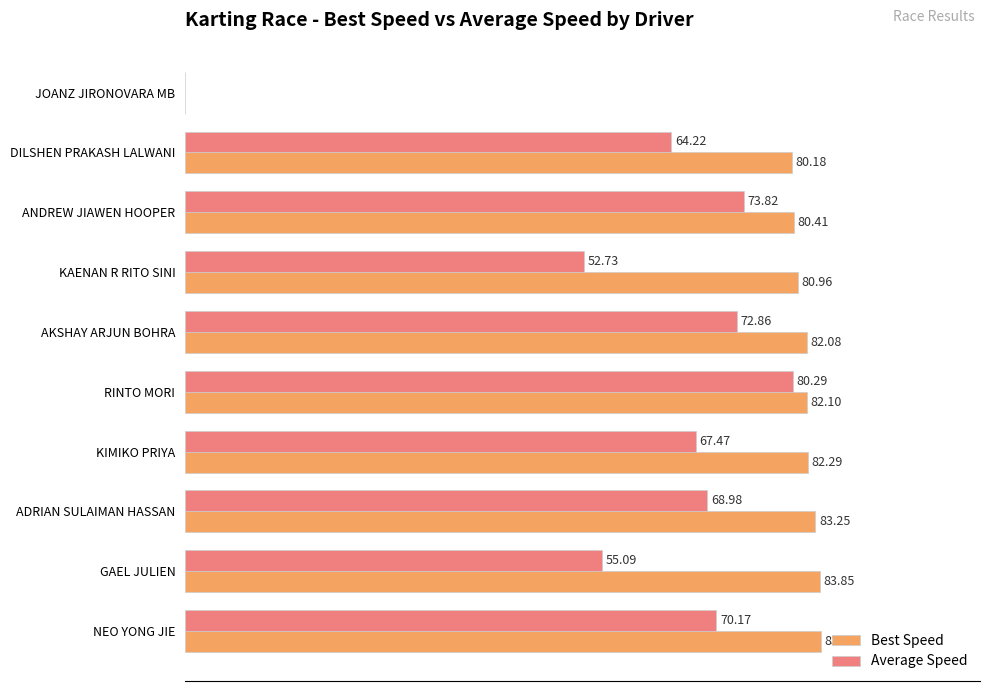

Which series has the largest total across all categories?

Best Speed